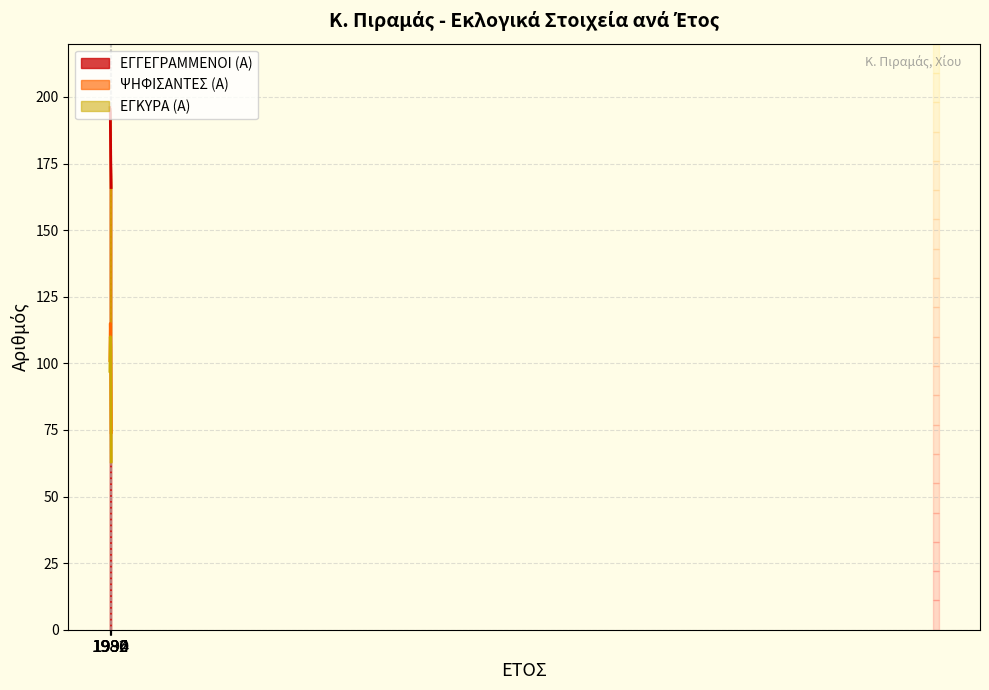

What is the value of the ΕΓΚΥΡΑ (Α) point at the 4th from the left?

110